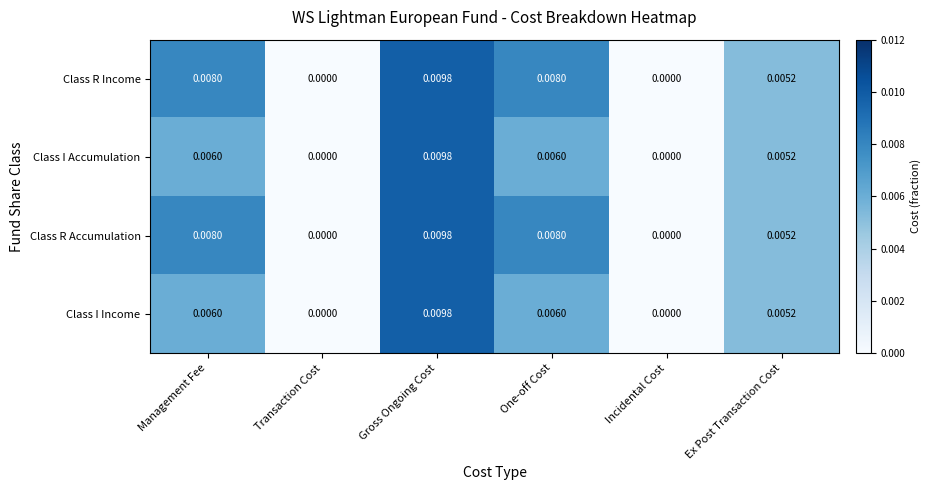

At which label does Class R Accumulation reach its peak?

Gross Ongoing Cost